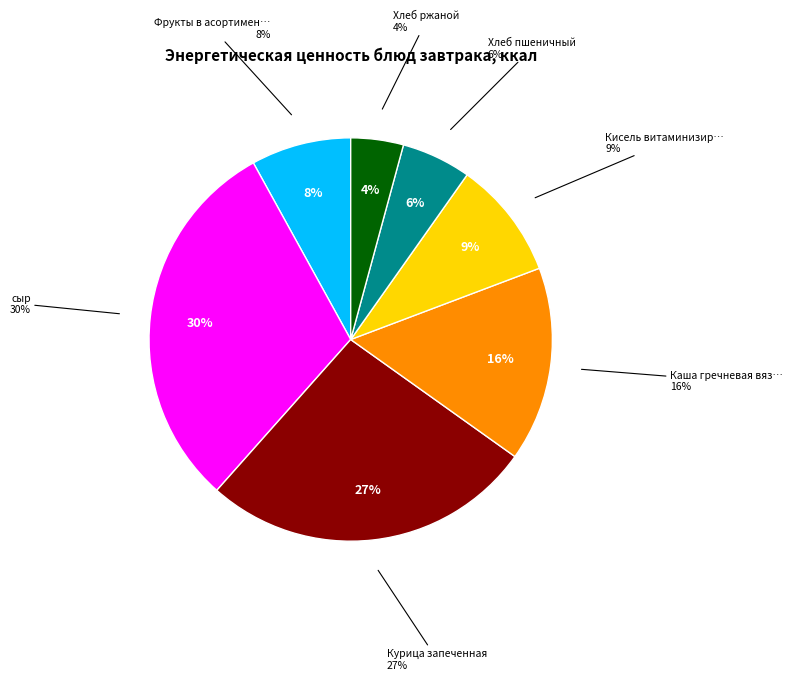

What is the change in value from Хлеб пшеничный to Хлеб ржаной?

-11.7